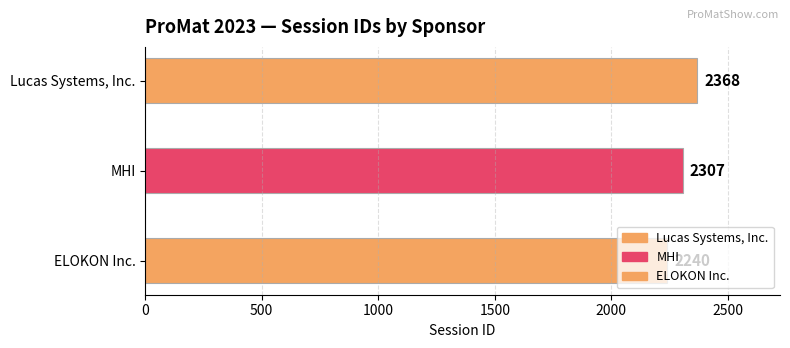

How many bars are there in total?

3